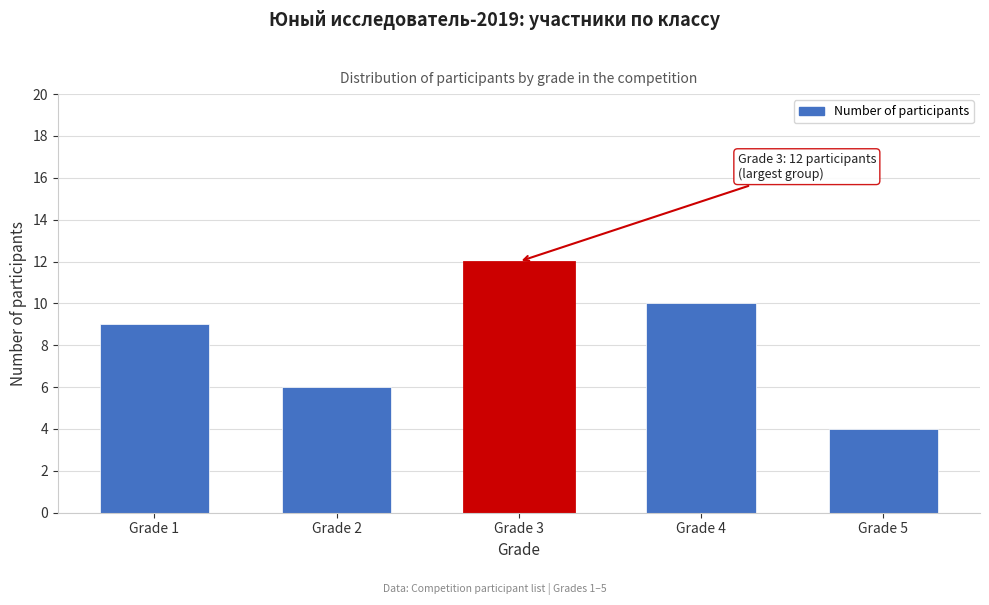

Reading right to left, extract all data points from this chart.

Grade 5=4	Grade 4=10	Grade 3=12	Grade 2=6	Grade 1=9